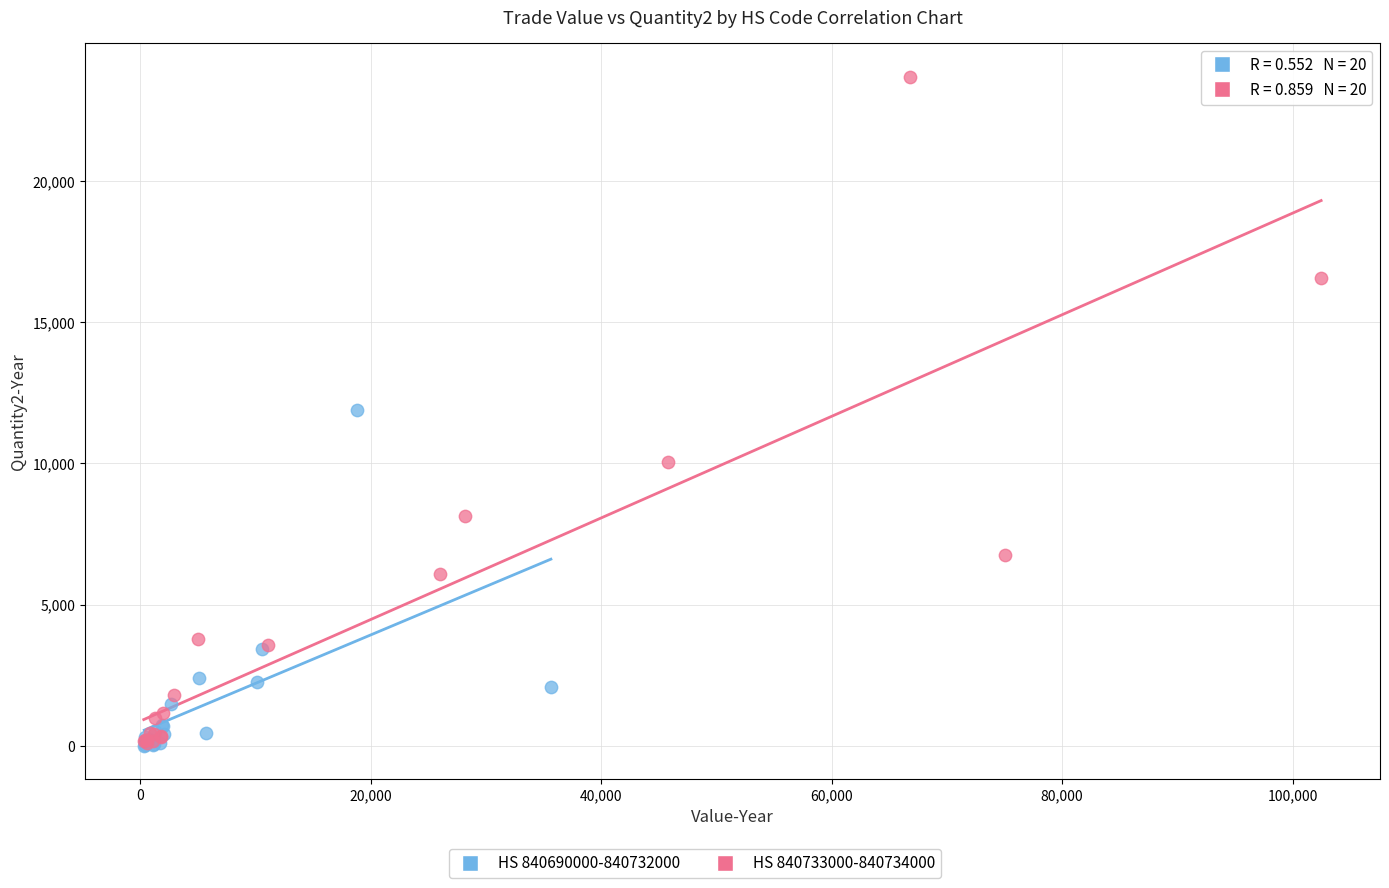

Which series contains the highest Y value?

HS 840733000-840734000